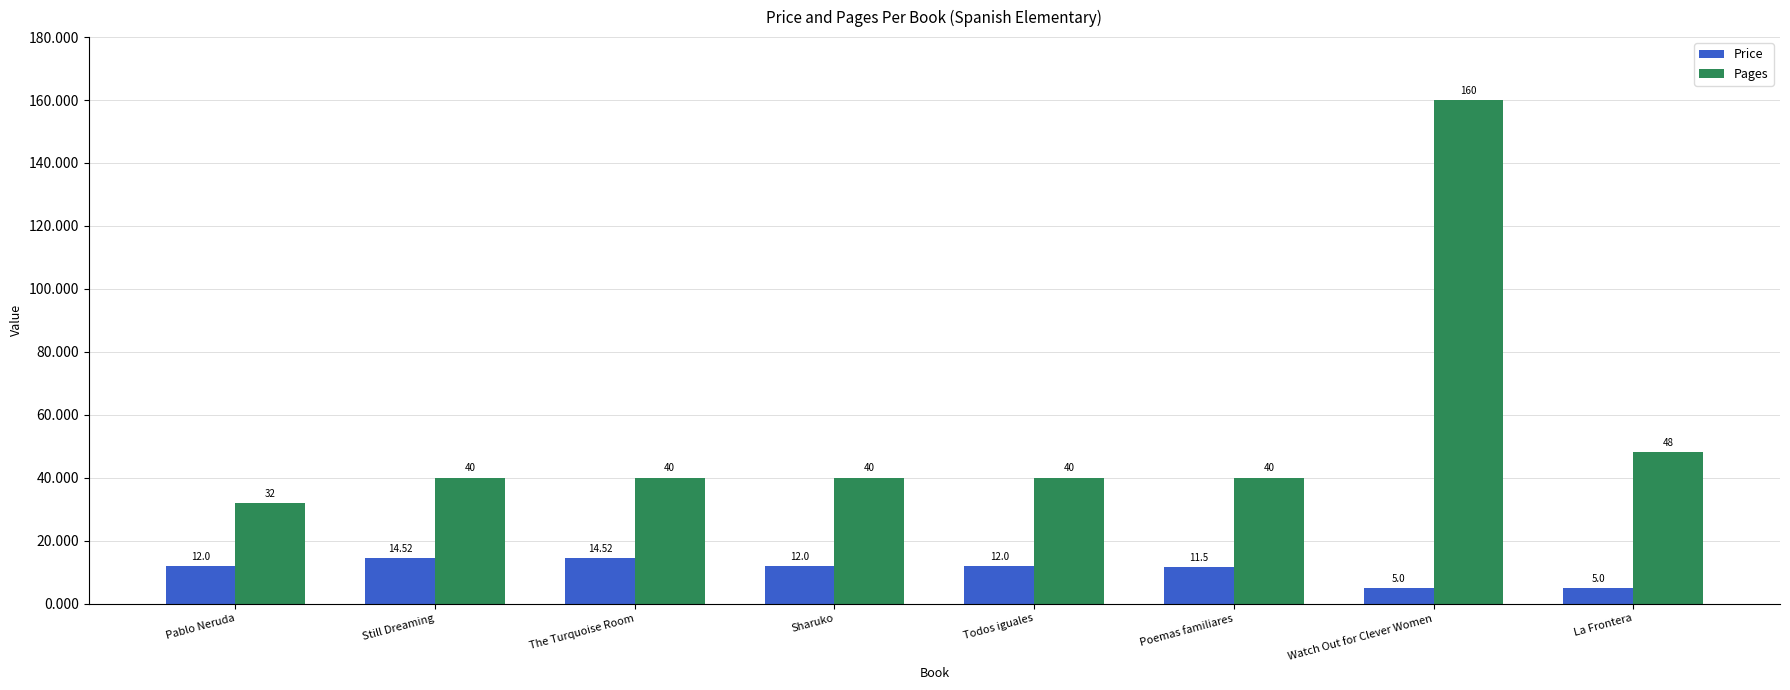

How many series are shown in this chart?

2